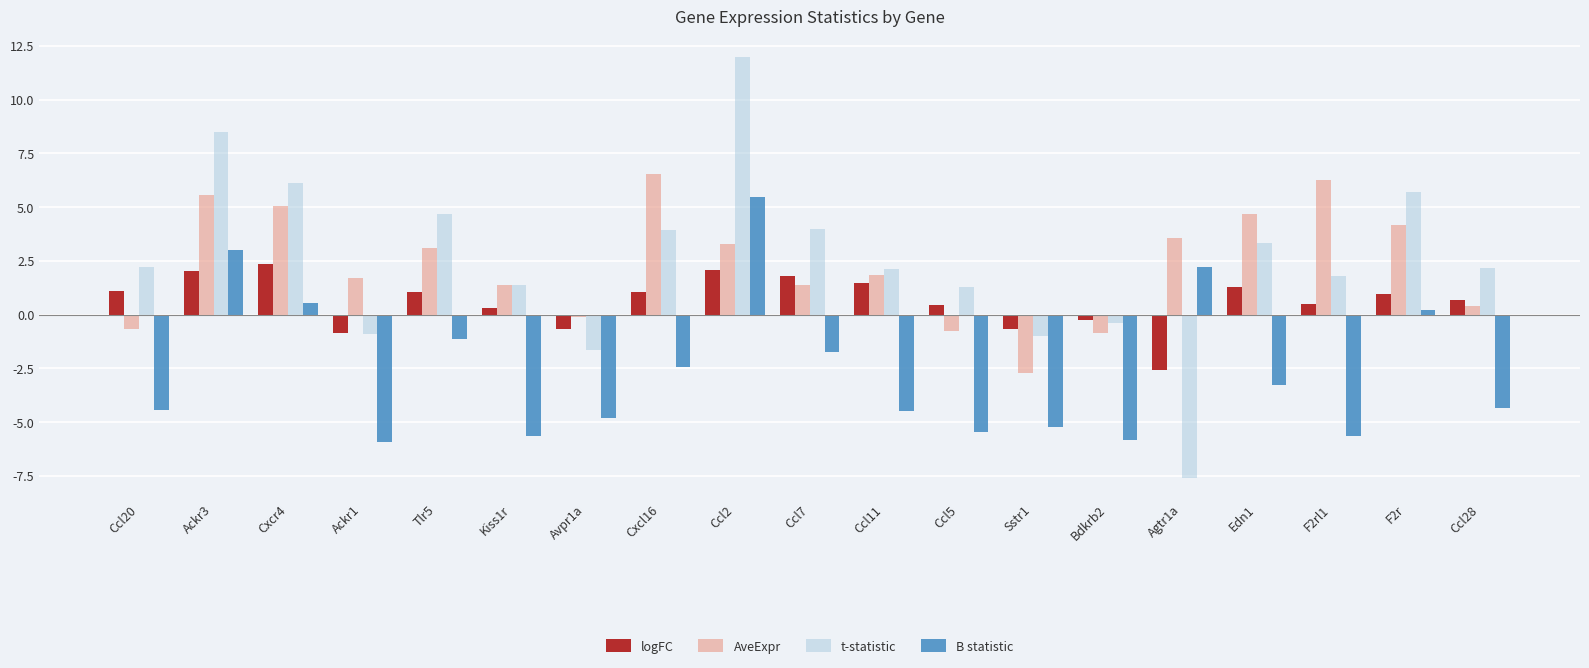

Which series has the largest total across all categories?

t-statistic